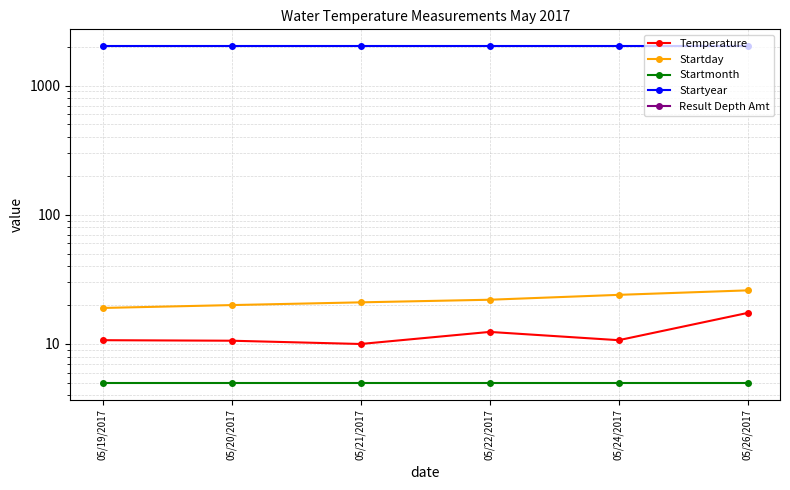

Reading left to right, what are all the values shown in this chart?

Temperature: 05/19/2017=10.7	05/20/2017=10.6	05/21/2017=10.0	05/22/2017=12.4	05/24/2017=10.7	05/26/2017=17.4
Startday: 05/19/2017=19.0	05/20/2017=20.0	05/21/2017=21.0	05/22/2017=22.0	05/24/2017=24.0	05/26/2017=26.0
Startmonth: 05/19/2017=5.0	05/20/2017=5.0	05/21/2017=5.0	05/22/2017=5.0	05/24/2017=5.0	05/26/2017=5.0
Startyear: 05/19/2017=2017.0	05/20/2017=2017.0	05/21/2017=2017.0	05/22/2017=2017.0	05/24/2017=2017.0	05/26/2017=2017.0
Result Depth Amt: 05/19/2017=0.0	05/20/2017=0.0	05/21/2017=0.0	05/22/2017=0.0	05/24/2017=0.0	05/26/2017=0.0